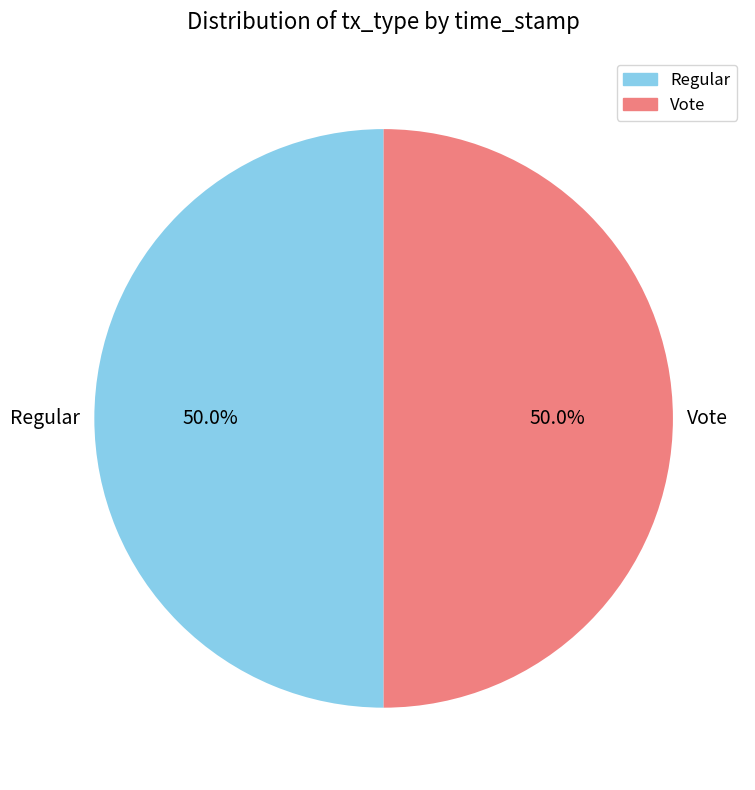

Approximately how many times larger is the value at Vote compared to Regular?

1.0